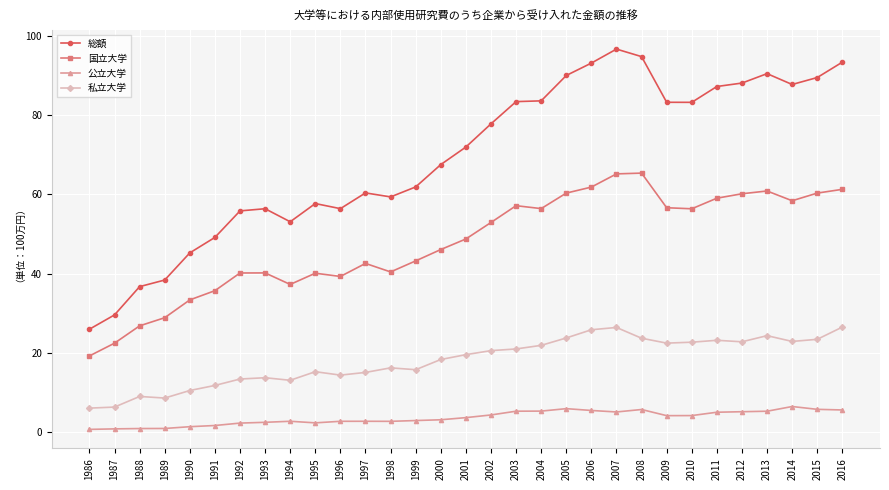

Reading left to right, transcribe all the data shown in this chart.

総額: 1986=25974	1987=29584	1988=36725	1989=38391	1990=45244	1991=49152	1992=55845	1993=56389	1994=53098	1995=57698	1996=56408	1997=60384	1998=59375	1999=61896	2000=67534	2001=71966	2002=77816	2003=83430	2004=83622	2005=90026	2006=93157	2007=96688	2008=94789	2009=83259	2010=83247	2011=87245	2012=88113	2013=90492	2014=87755	2015=89510	2016=93392
国立大学: 1986=19231	1987=22450	1988=26824	1989=28879	1990=33375	1991=35701	1992=40169	1993=40187	1994=37279	1995=40112	1996=39293	1997=42584	1998=40436	1999=43223	2000=46087	2001=48756	2002=52920	2003=57158	2004=56421	2005=60337	2006=61855	2007=65186	2008=65382	2009=56641	2010=56376	2011=59048	2012=60167	2013=60869	2014=58405	2015=60338	2016=61286
公立大学: 1986=687	1987=816	1988=901	1989=917	1990=1368	1991=1668	1992=2276	1993=2473	1994=2736	1995=2336	1996=2729	1997=2734	1998=2719	1999=2919	2000=3116	2001=3657	2002=4330	2003=5279	2004=5301	2005=5922	2006=5463	2007=5084	2008=5706	2009=4154	2010=4173	2011=5018	2012=5149	2013=5273	2014=6461	2015=5750	2016=5591
私立大学: 1986=6056	1987=6317	1988=9001	1989=8595	1990=10503	1991=11782	1992=13399	1993=13729	1994=13083	1995=15250	1996=14387	1997=15067	1998=16221	1999=15755	2000=18330	2001=19553	2002=20567	2003=20993	2004=21899	2005=23766	2006=25839	2007=26419	2008=23701	2009=22464	2010=22697	2011=23179	2012=22798	2013=24350	2014=22889	2015=23423	2016=26516